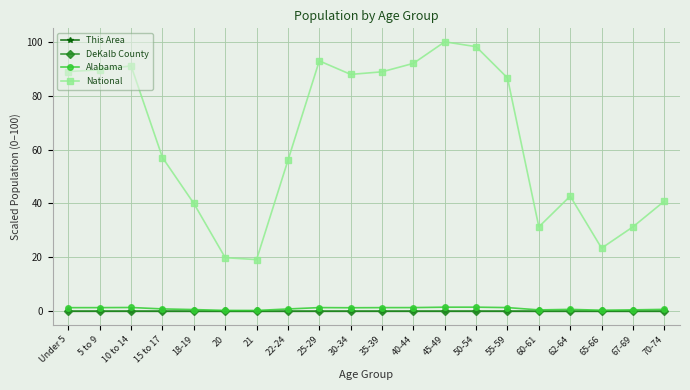

True or false: DeKalb County and National cross at least once.

False